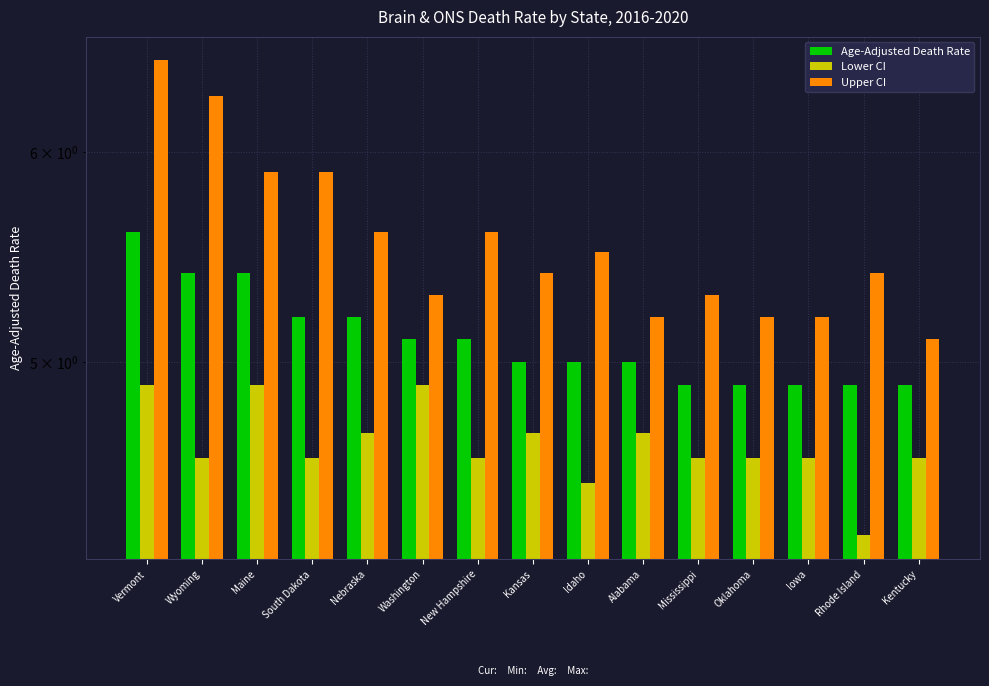

Is it true that Lower CI equals 1.7 at Vermont?

False